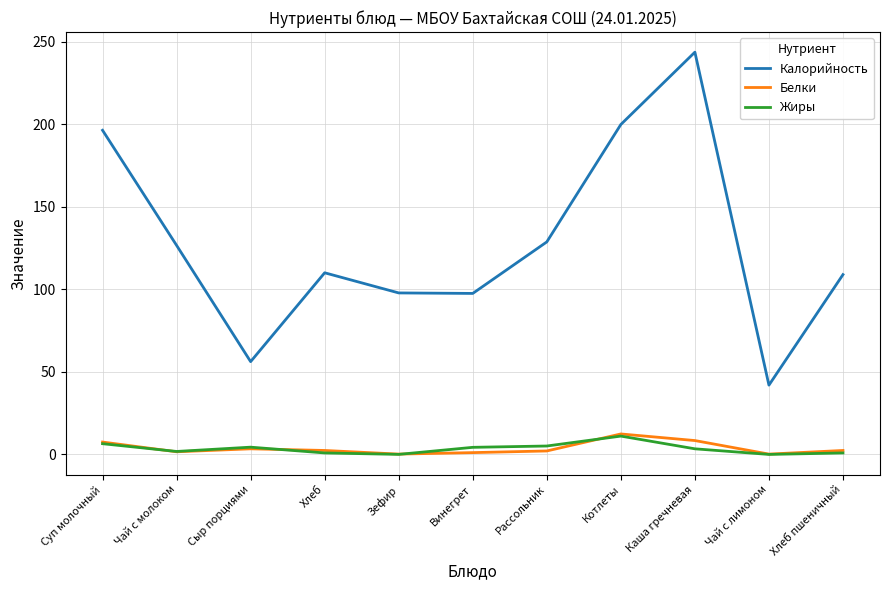

True or false: Калорийность and Белки intersect in this chart.

False